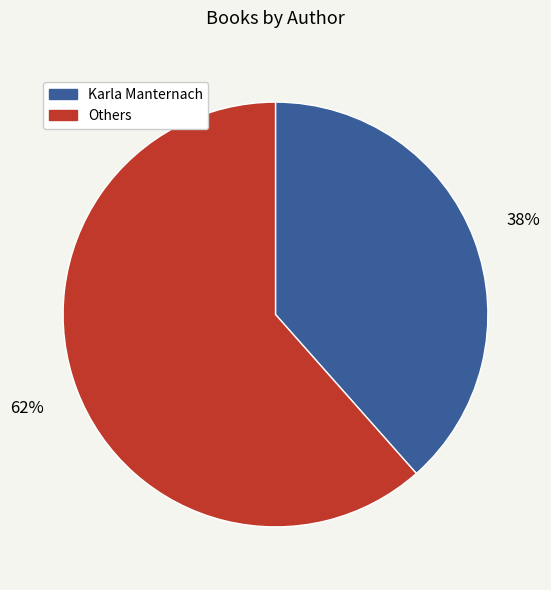

Which category has the biggest portion of the pie?

Others